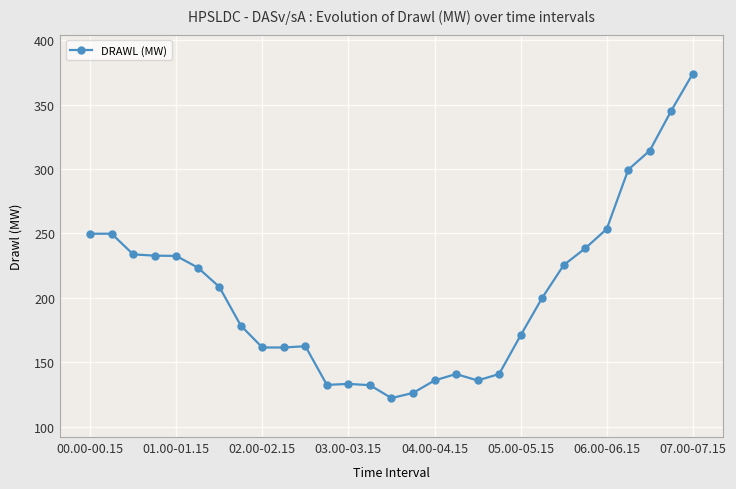

What is the value of the 18th point from the left?

141.0